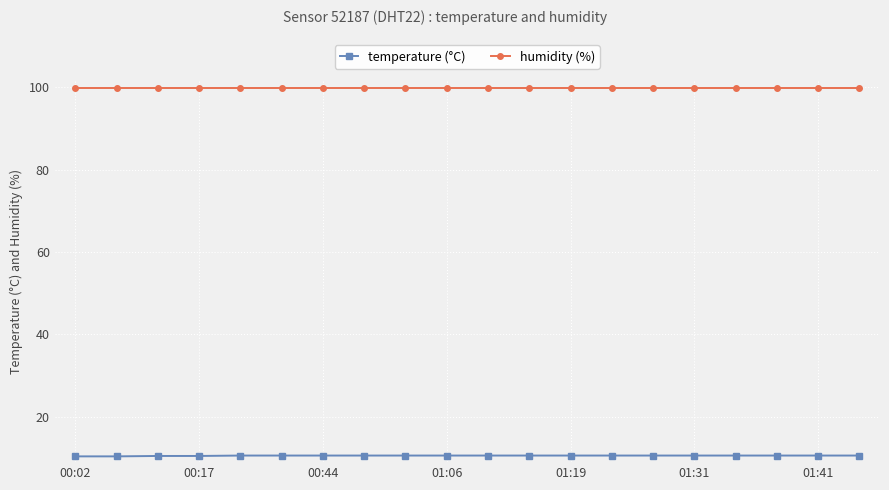

What is the value of the temperature (°C) point at the 12th from the left?

10.6